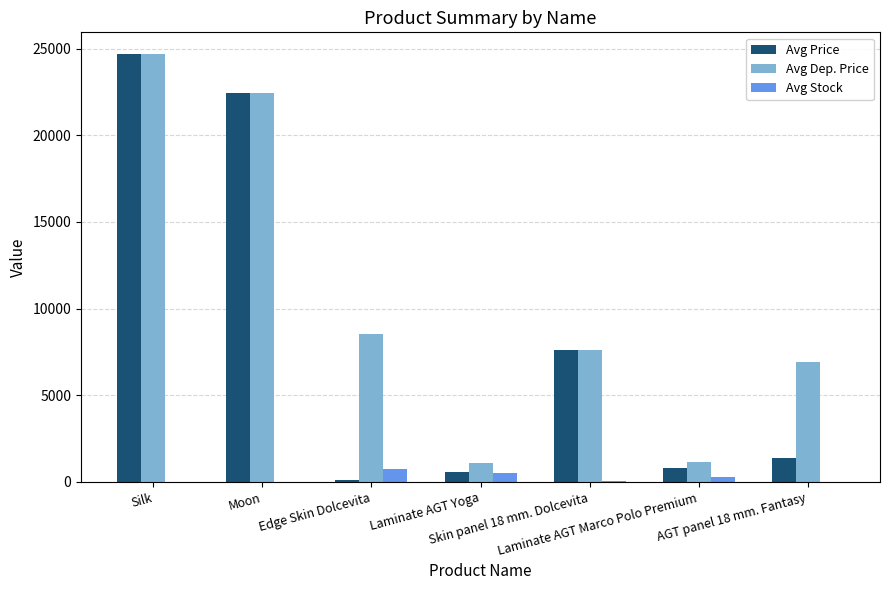

What is the maximum value shown in the chart?

24701.6